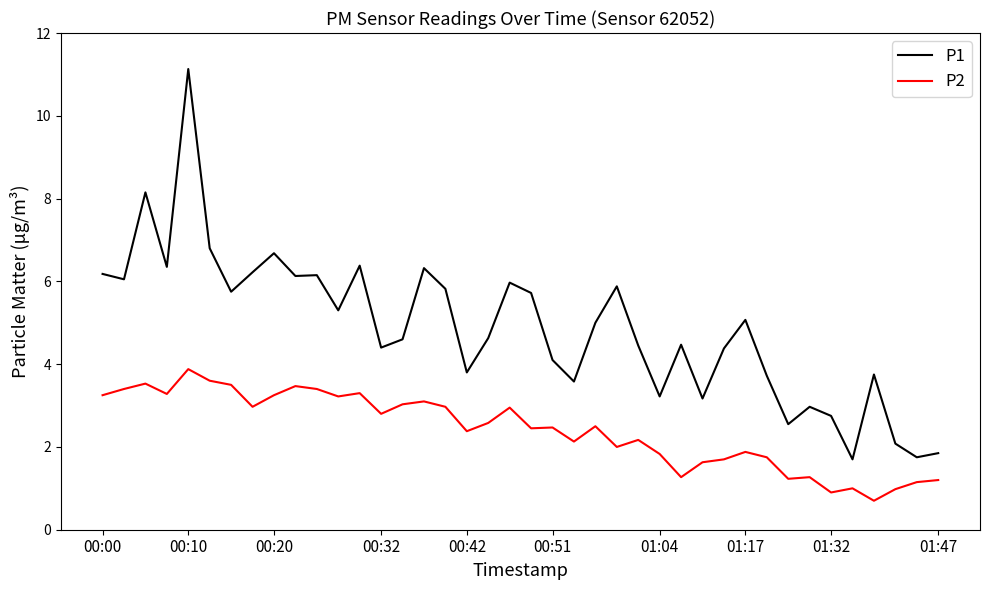

True or false: P1 and P2 intersect in this chart.

False